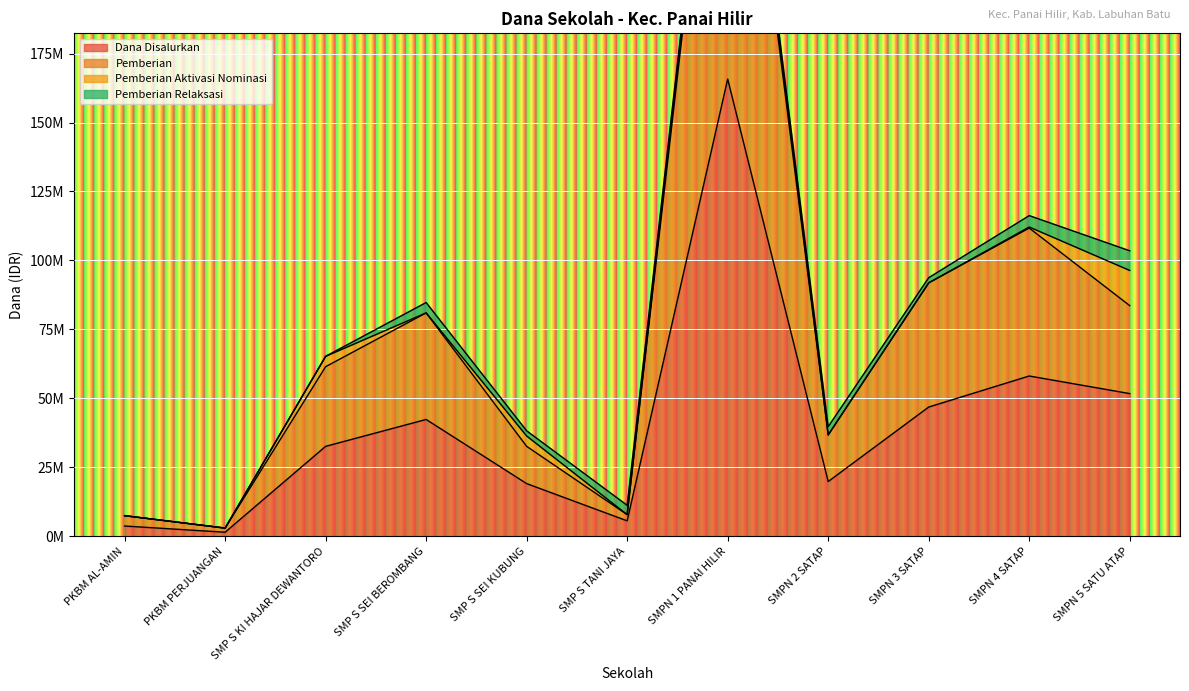

True or false: Dana Disalurkan and Pemberian cross at least once.

False